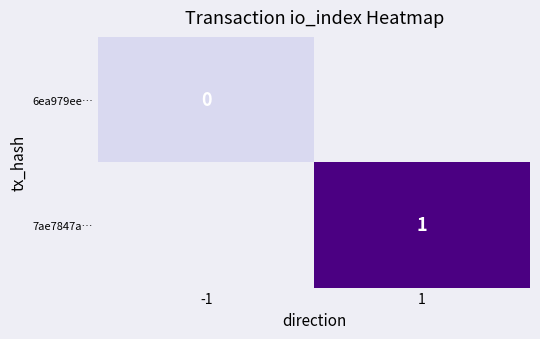

Between 1 and -1, which is larger?

-1